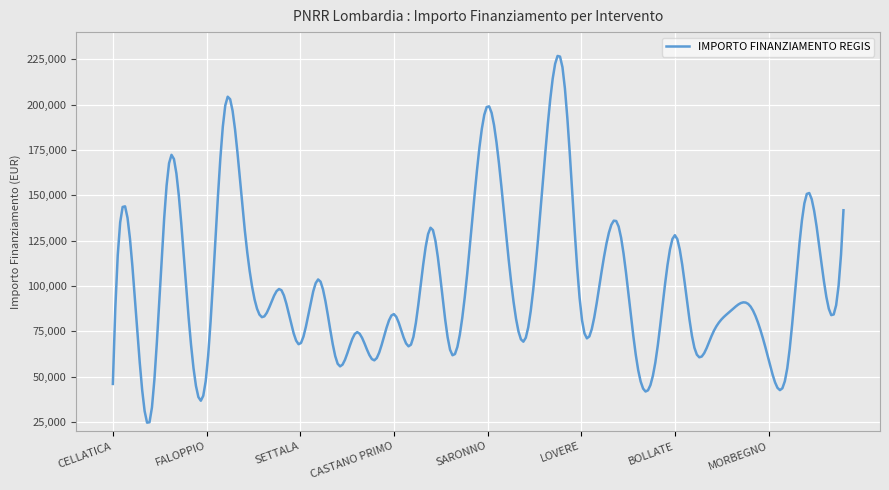

What is the minimum value shown in the chart?

24678.3